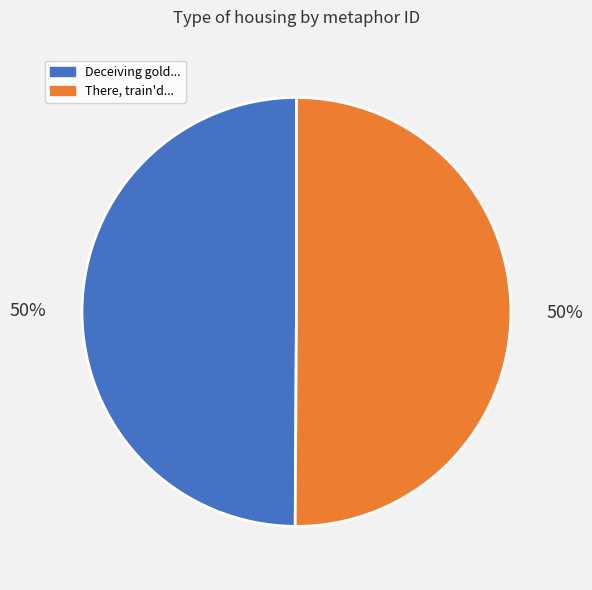

How many segments does this pie chart have?

2